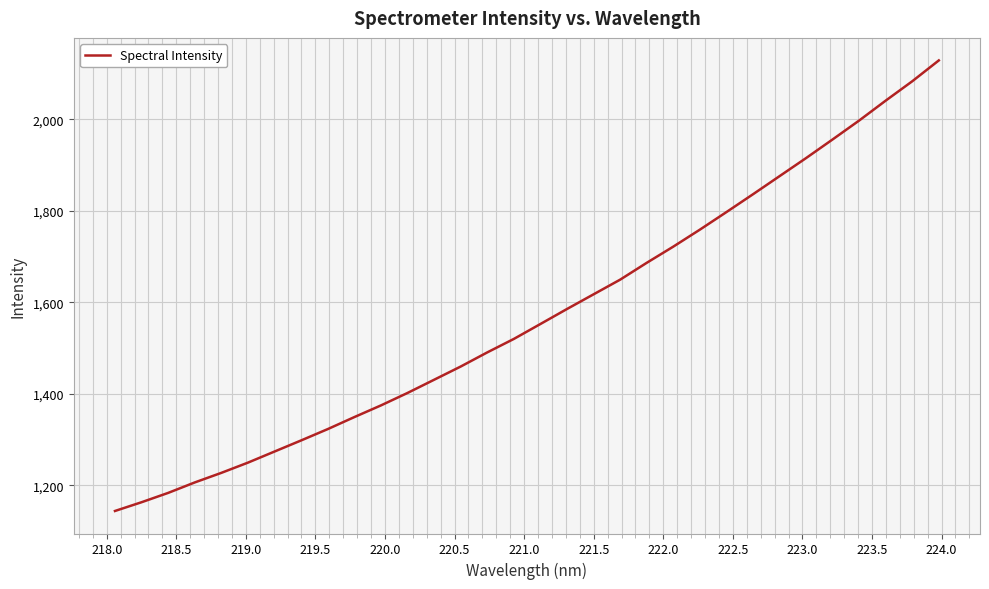

What is the difference between the maximum and minimum values?

985.0